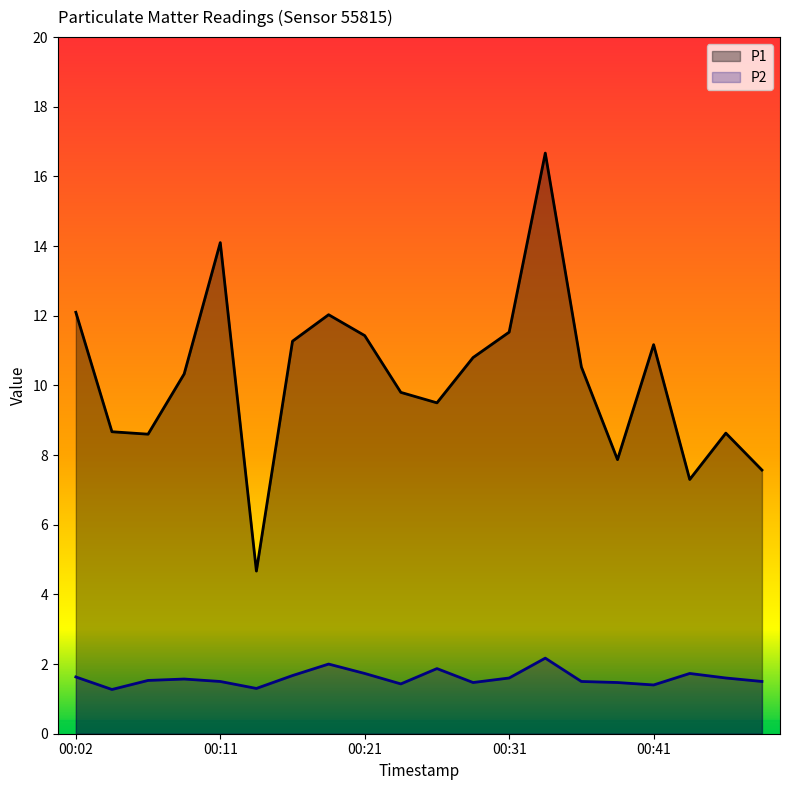

What is the difference between the highest and lowest values at 00:09?

8.8